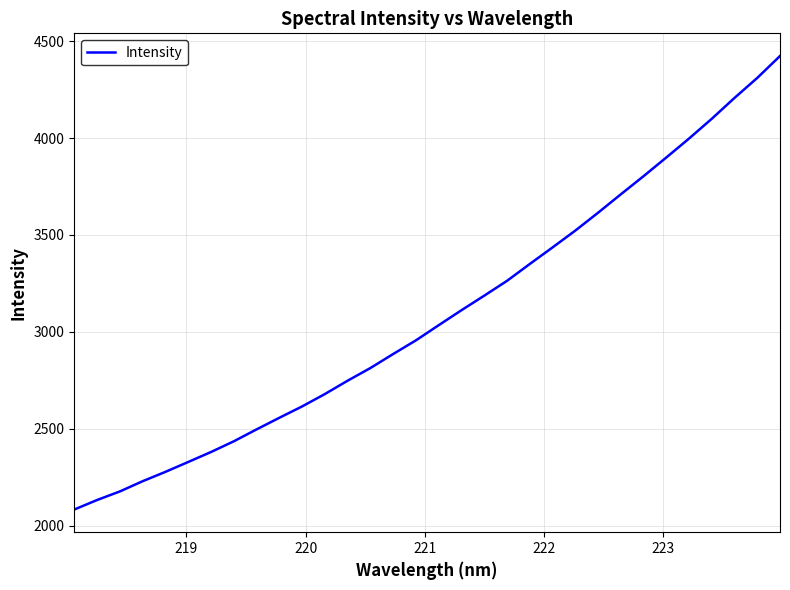

What is the difference between the maximum and minimum values?

2340.9